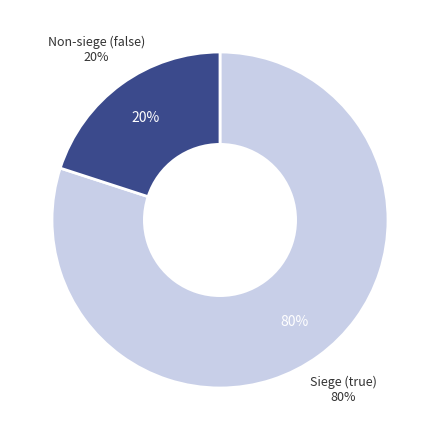

True or false: true accounts for 68% of the total.

False